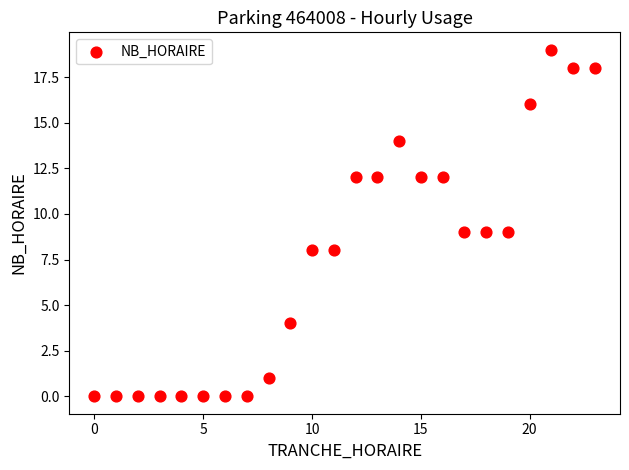

What is the range of Y values (max minus min)?

19